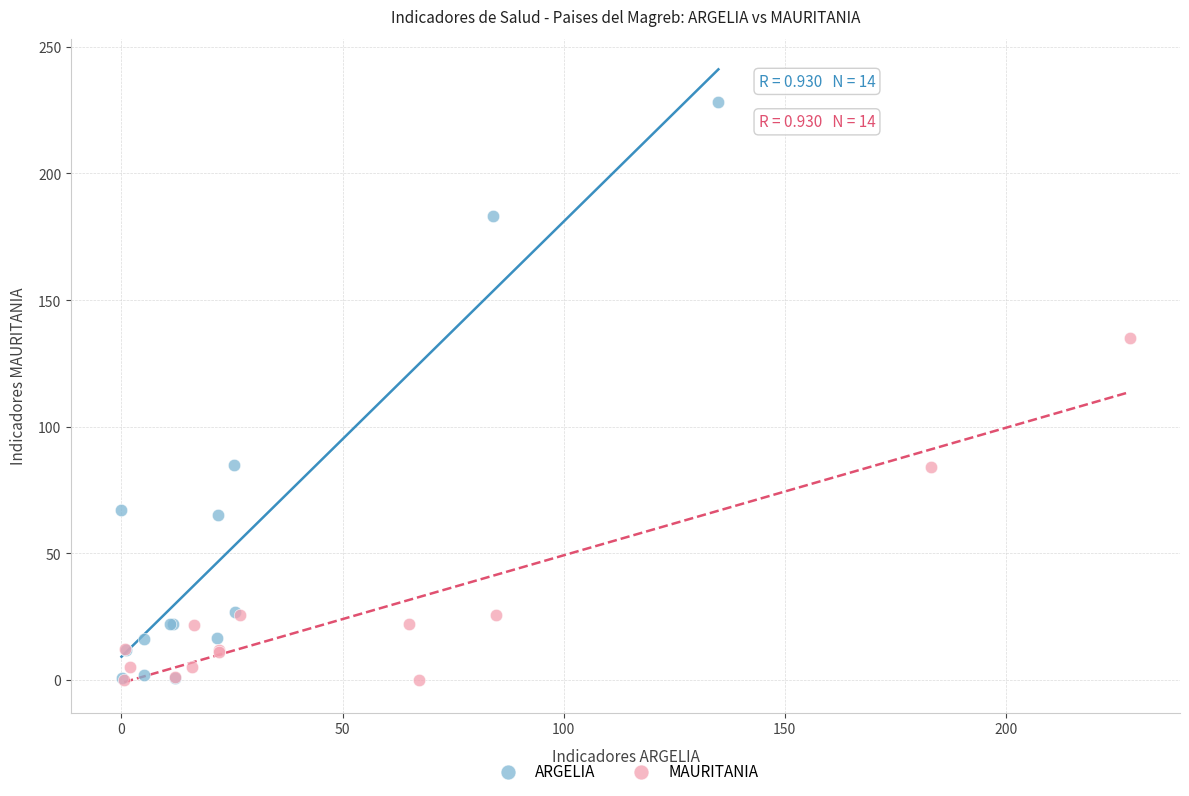

Which series has the largest Y range (max minus min)?

ARGELIA